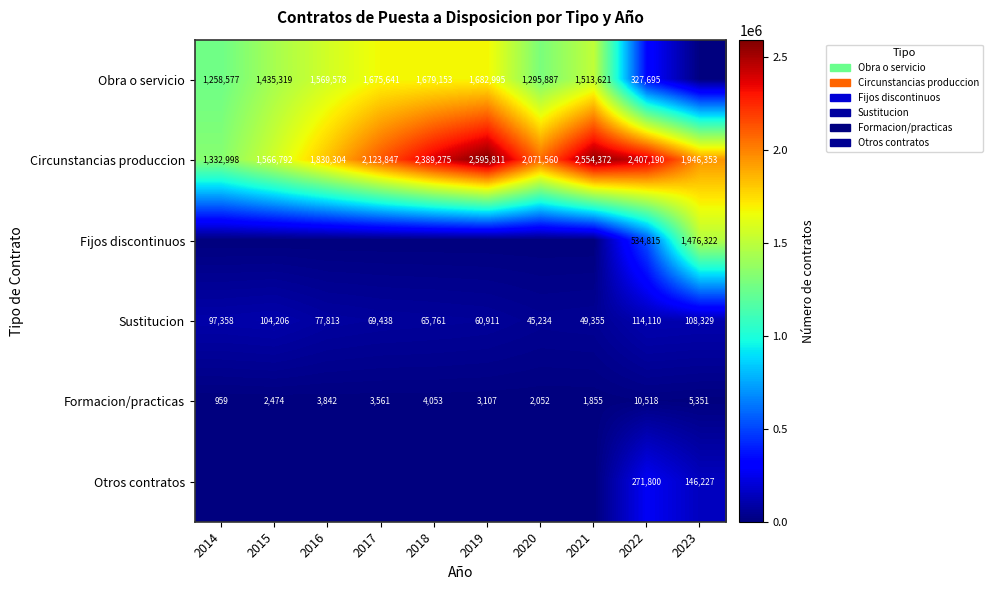

What is the approximate value of Circunstancias produccion at 2017, to the nearest 50?

2123850